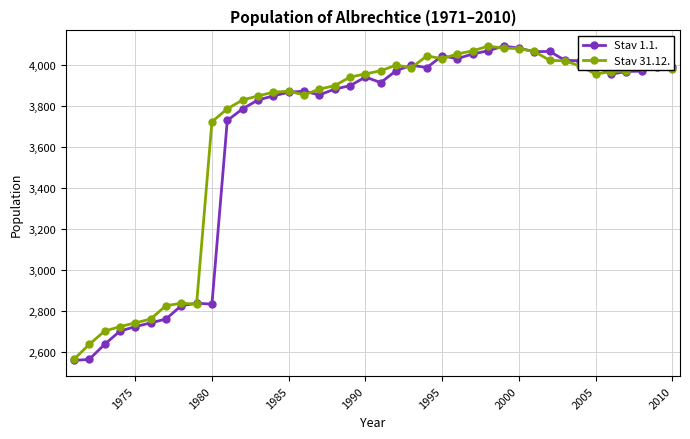

At how many categories does at least one series exceed 3438?

31